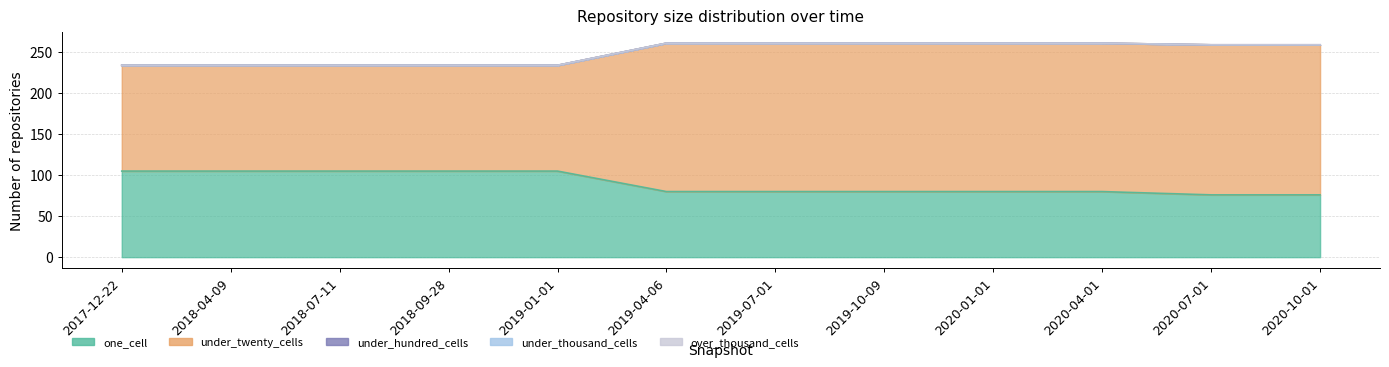

What position from the right is 2019-04-06?

7